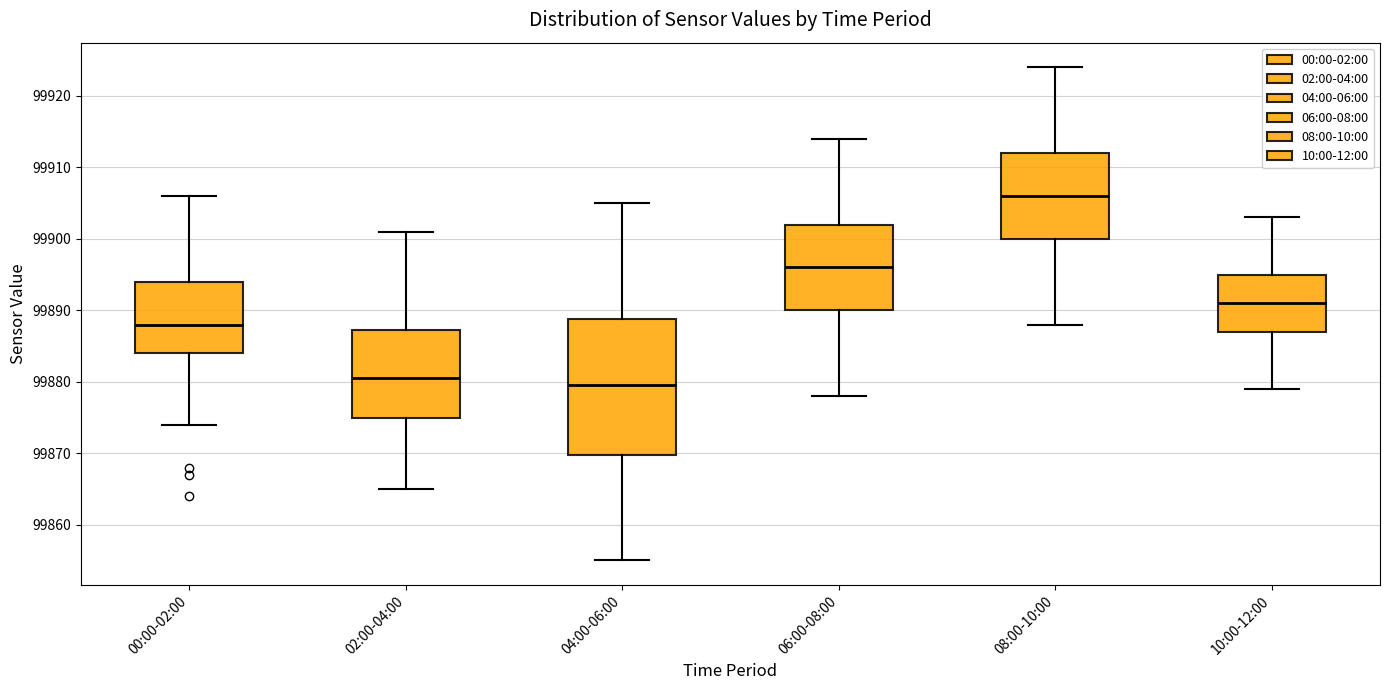

Reading left to right, transcribe this box plot: for each box, give where its median line is, the range the box spans, and where its two whiskers end, as read against the y-axis. The values are not printed on the chart, so give them approximately, as read against the axis.

00:00-02:00: median 99888, box 99884 to 99894, whiskers 99874 to 99906
02:00-04:00: median 99881, box 99875 to 99887, whiskers 99865 to 99901
04:00-06:00: median 99880, box 99870 to 99889, whiskers 99855 to 99905
06:00-08:00: median 99896, box 99890 to 99902, whiskers 99878 to 99914
08:00-10:00: median 99906, box 99900 to 99912, whiskers 99888 to 99924
10:00-12:00: median 99891, box 99887 to 99895, whiskers 99879 to 99903